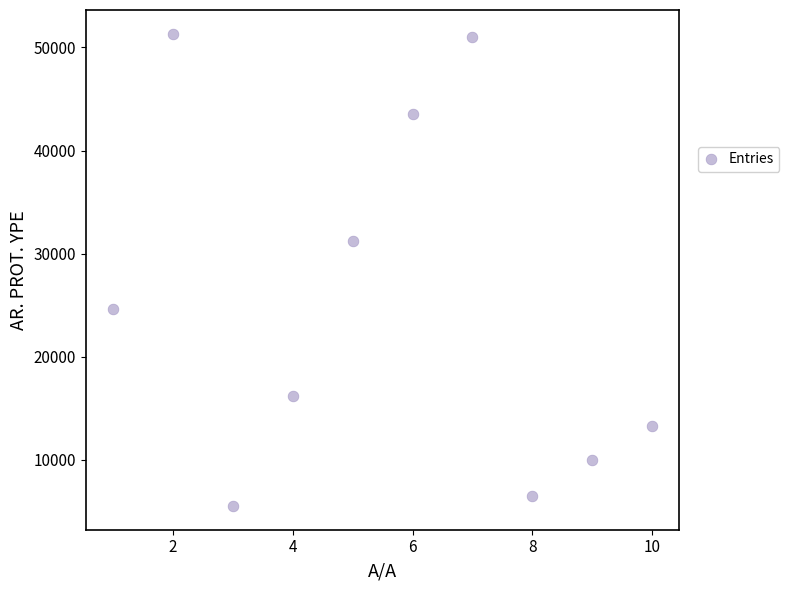

What is the average X value?

6